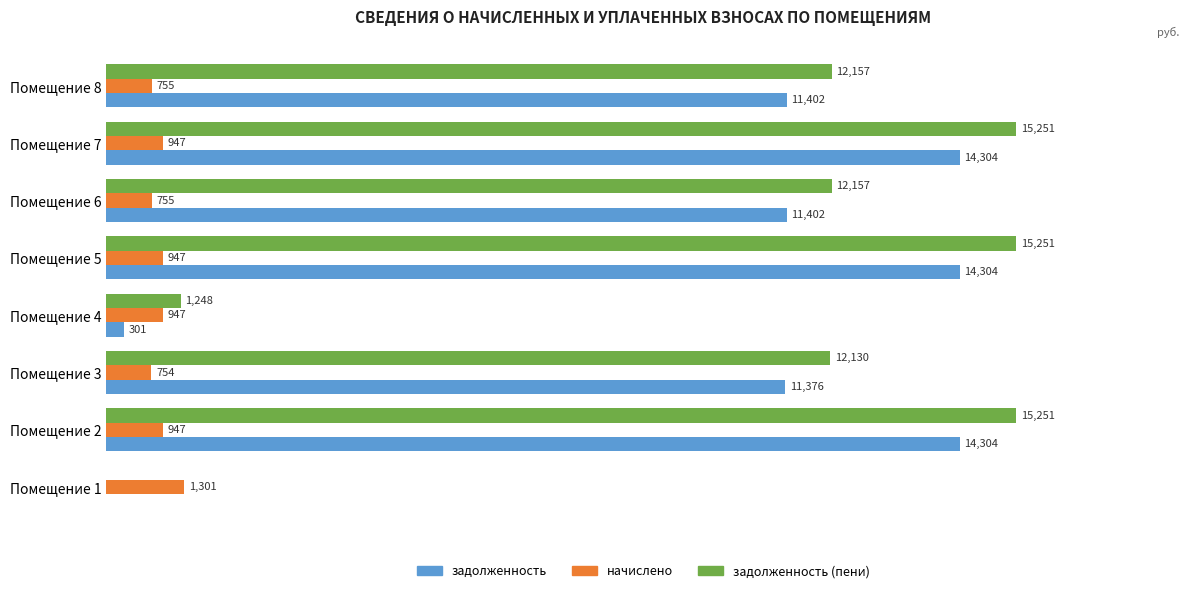

Which series has the largest range (max minus min)?

задолженность (пени)